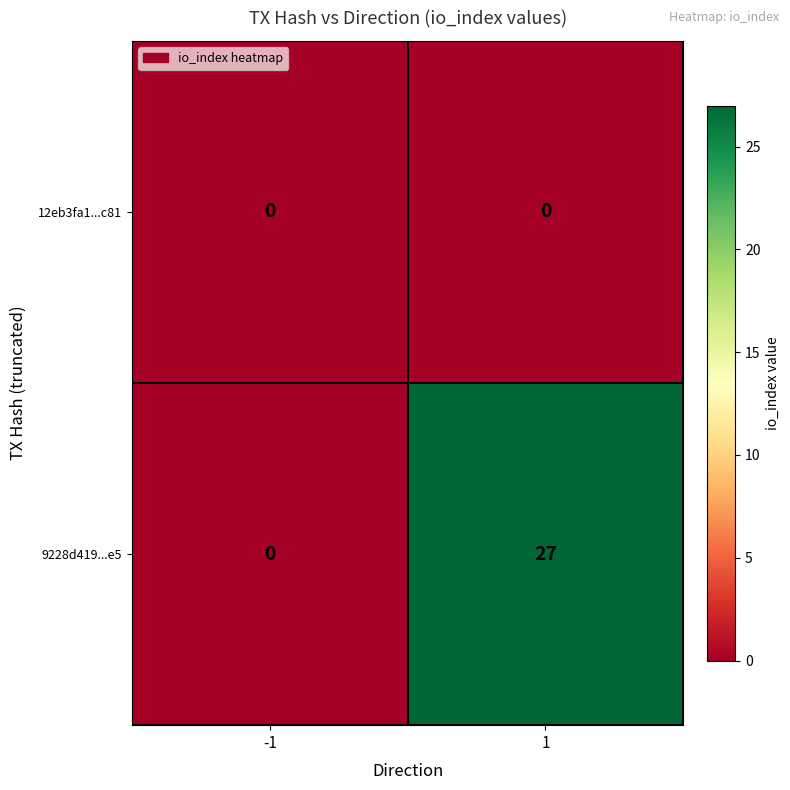

Which series has the largest total across all categories?

9228d419...e5